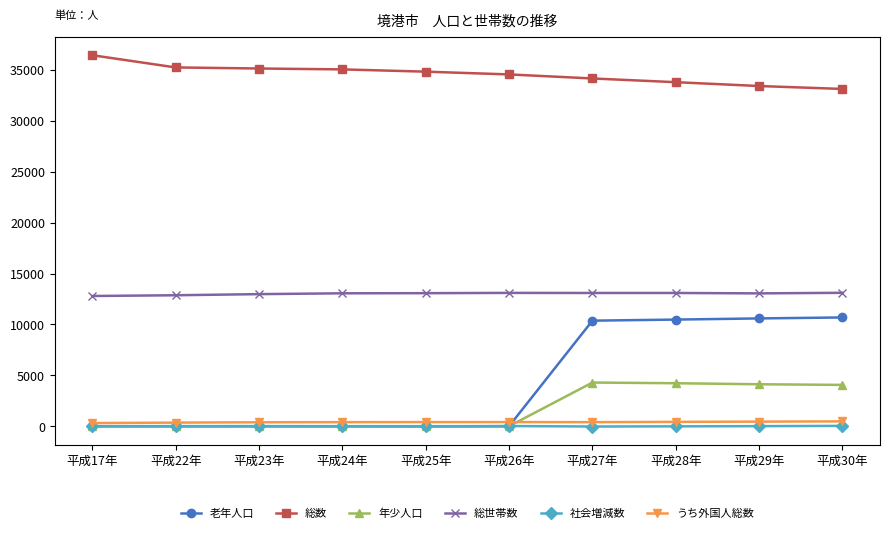

Is the value of 年少人口 at 平成29年 greater than the value of 社会増減数 at 平成22年?

Yes